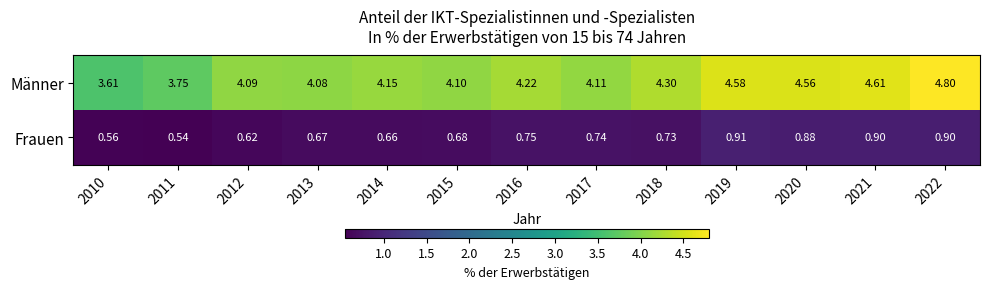

Which series has the largest range (max minus min)?

Männer